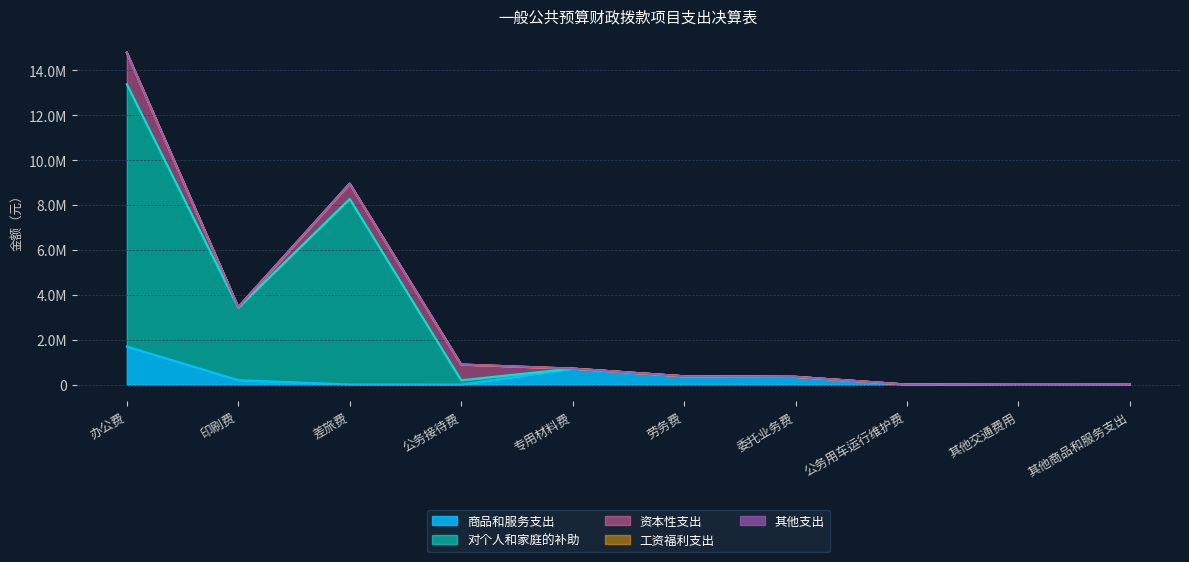

How many lines are shown in the chart?

5